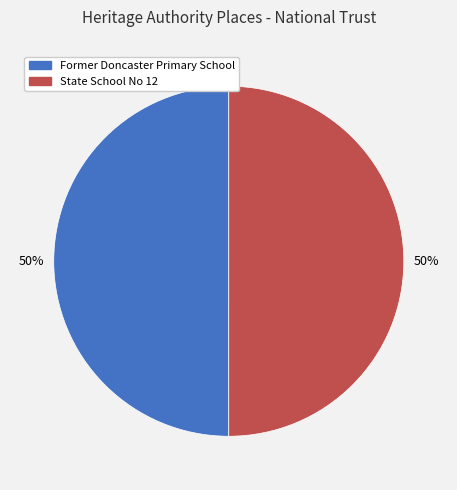

To the nearest percent, what is the average slice percentage?

50%